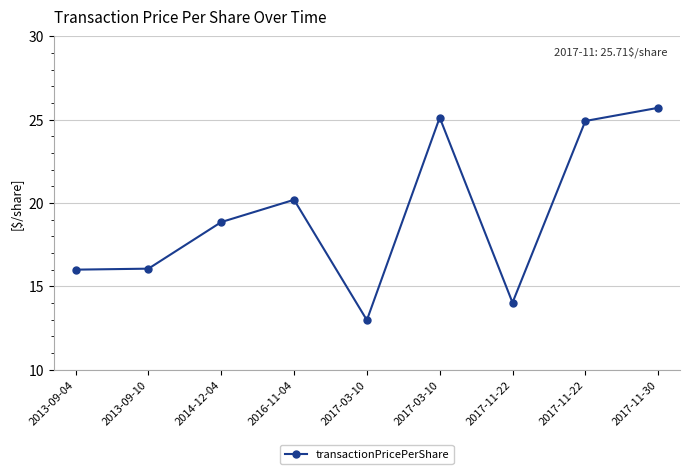

What is the approximate value at 2013-09-04?

16.0